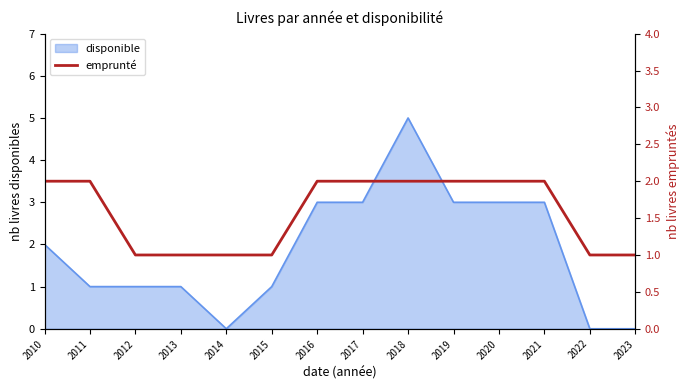

True or false: there are more than 2 points higher than both neighbors.

False